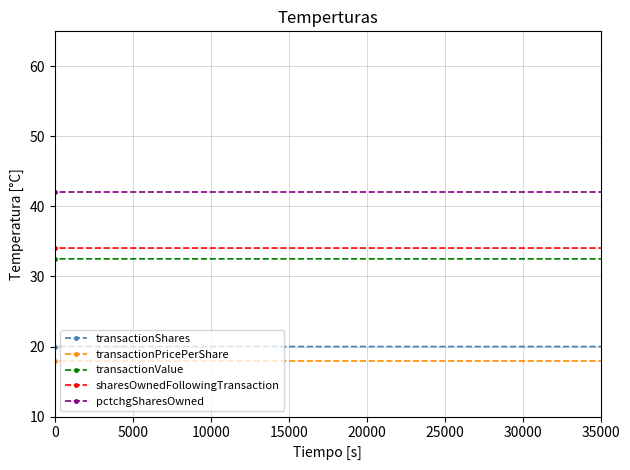

In transactionShares, how many points are higher than both neighbors (excluding endpoints)?

1